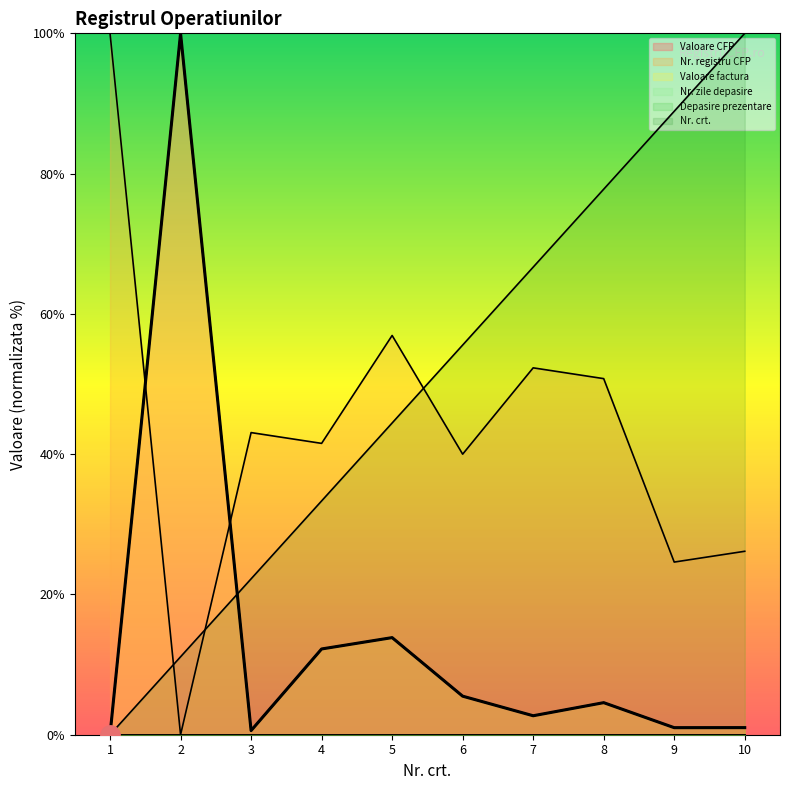

Reading left to right, transcribe all the data shown in this chart.

Nr. crt.: 0.0	11.1	22.2	33.3	44.4	55.6	66.7	77.8	88.9	100.0
Valoare CFP: 0.0	100.0	0.6	12.2	13.8	5.5	2.7	4.6	1.0	1.0
Valoare factura: 0.0	100.0	0.6	12.2	13.8	5.5	2.7	4.6	1.0	1.0
Nr. registru CFP: 100.0	0.0	43.1	41.5	56.9	40.0	52.3	50.8	24.6	26.2